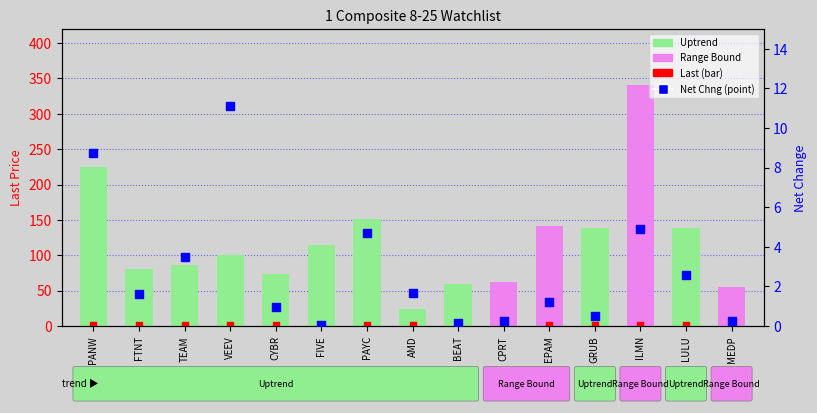

Is the value of Net Chng at CYBR greater than the value of Last Price at BEAT?

No